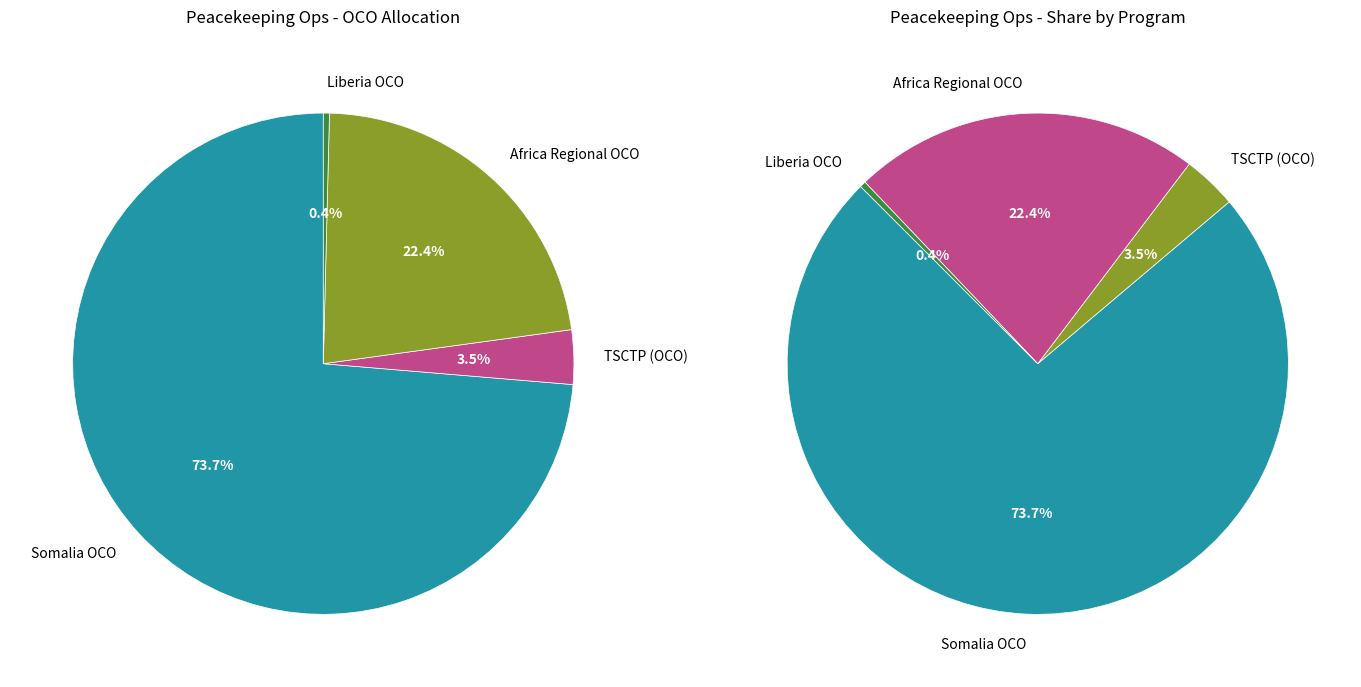

To the nearest percent, what percentage of the pie is Somalia OCO?

74%